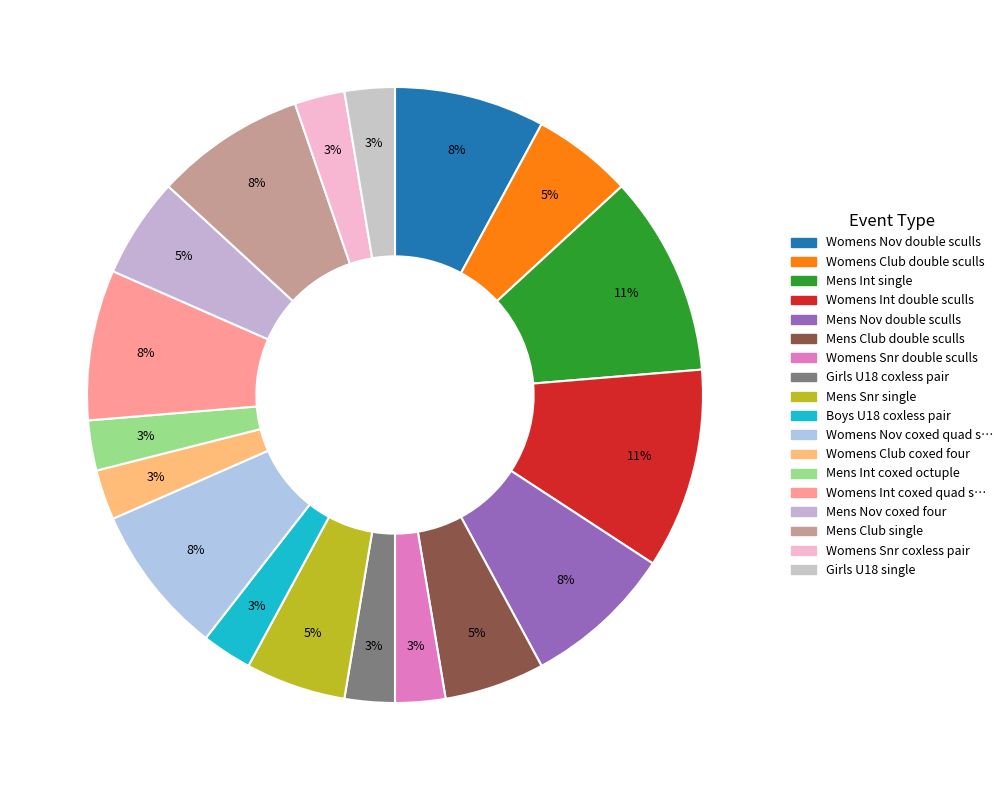

Count the number of slices in the pie.

18